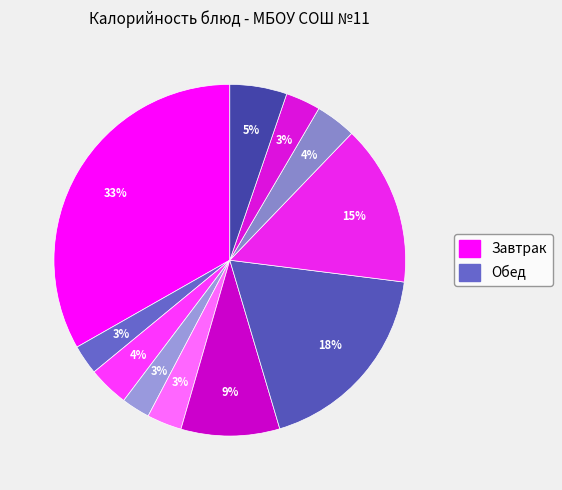

Is there a majority slice in this chart?

No